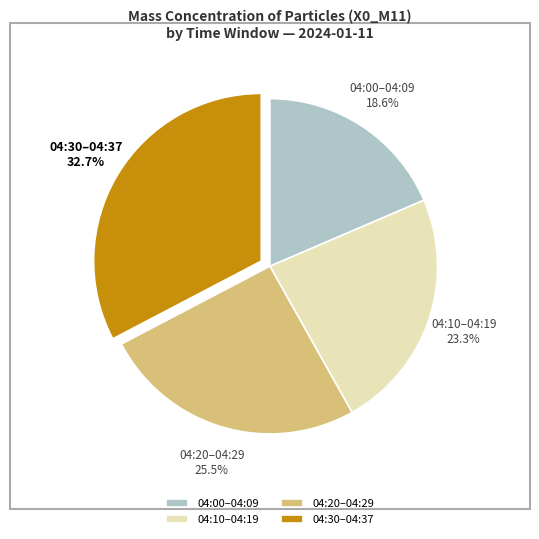

Approximately how many times larger is the value at 04:30–04:37 compared to 04:00–04:09?

1.8